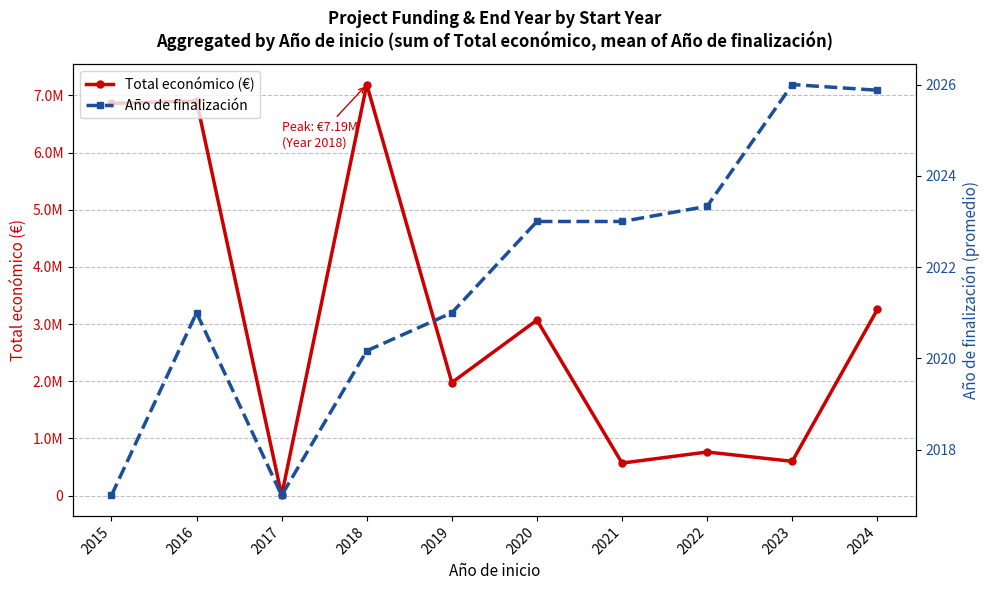

How many data points in Año de finalización are above 2023?

3